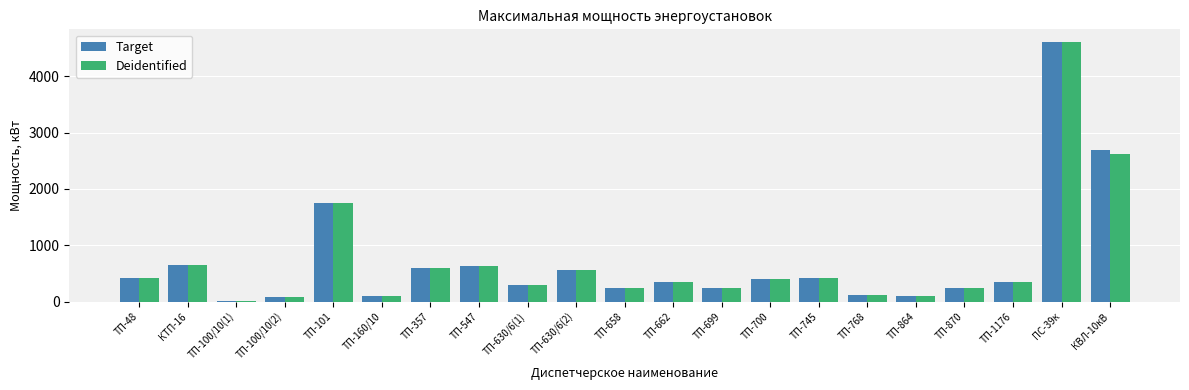

What is the approximate value of Target at ПС-39к, to the nearest 10?

4600